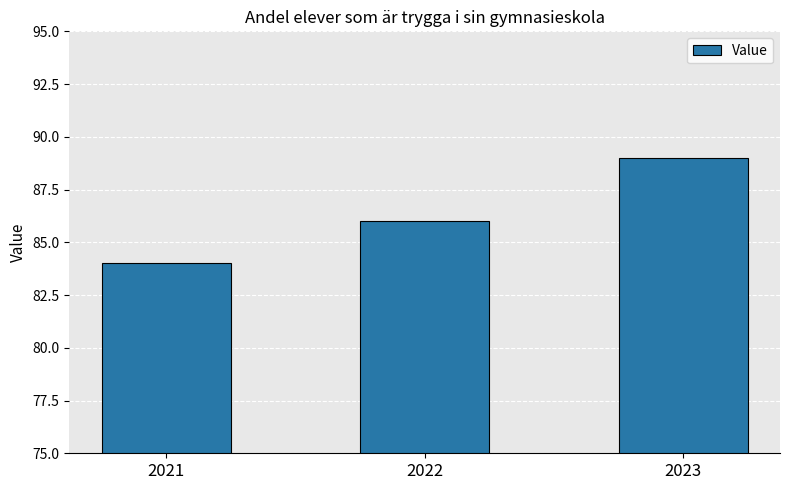

At which label is the value closest to 86?

2022